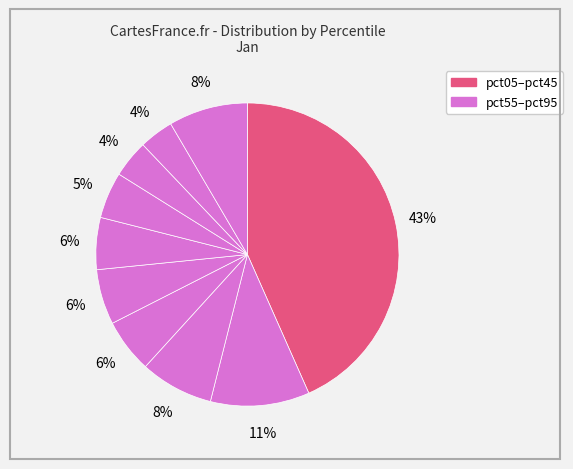

Is there any slice that represents more than half of the pie?

No